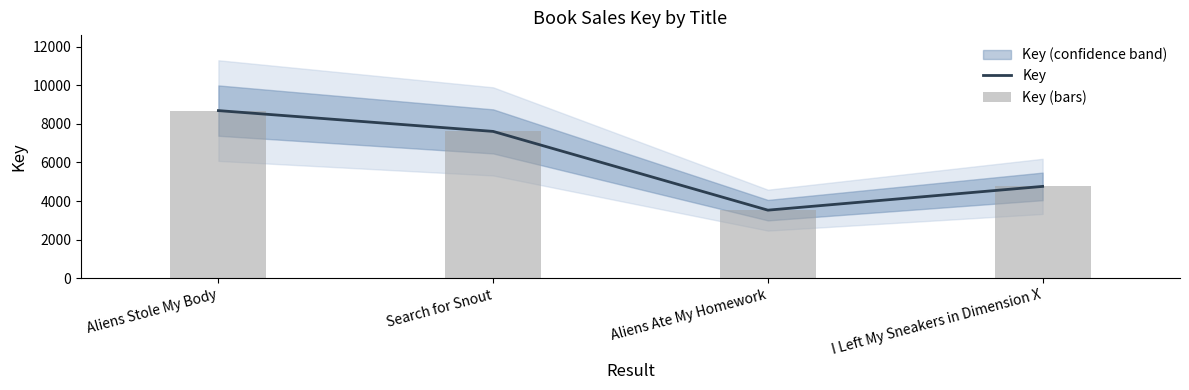

What is the minimum value shown in the chart?

3530